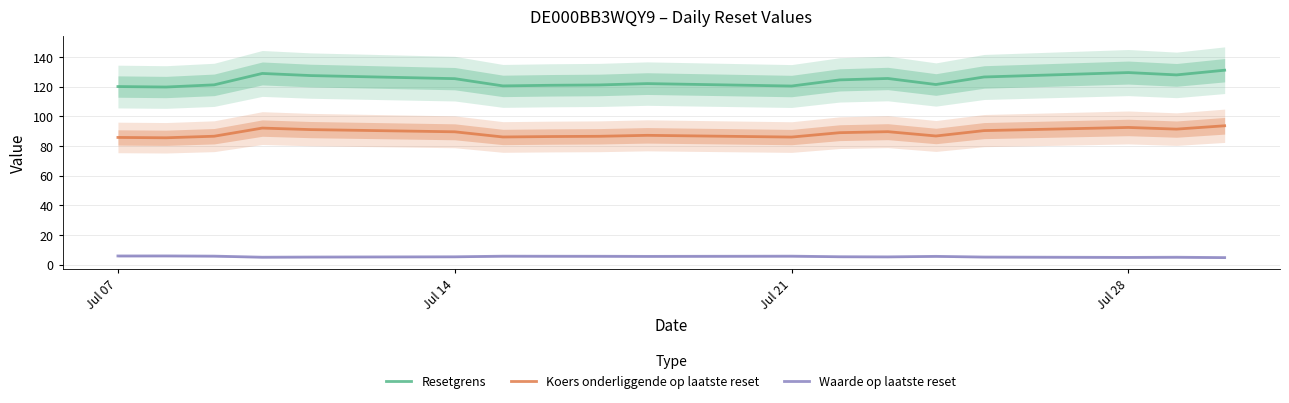

True or false: Koers onderliggende op laatste reset and Waarde op laatste reset cross at least once.

False